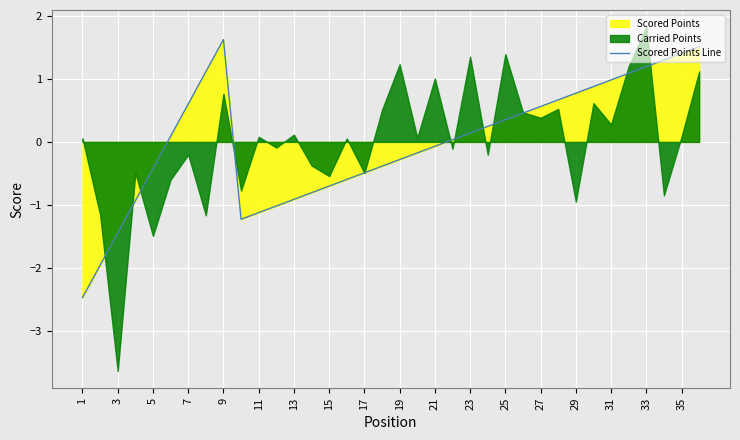

How many lines are shown in the chart?

1